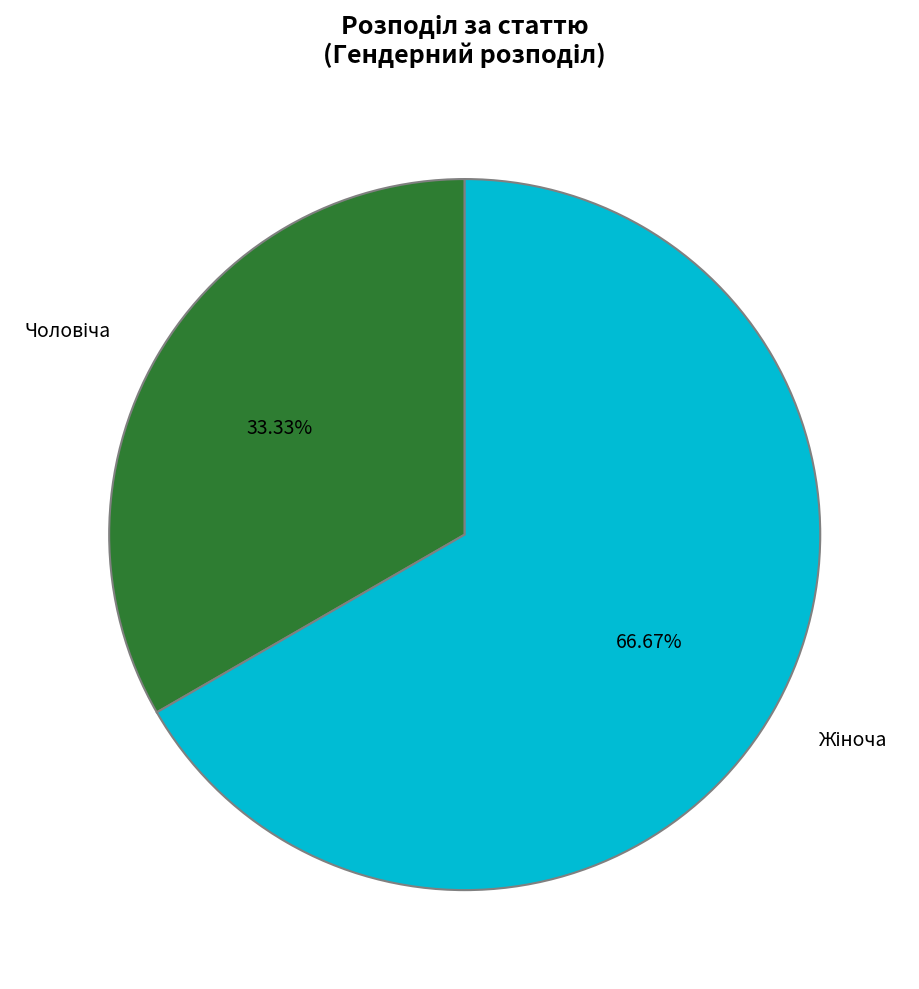

Is there any slice that represents more than half of the pie?

Yes